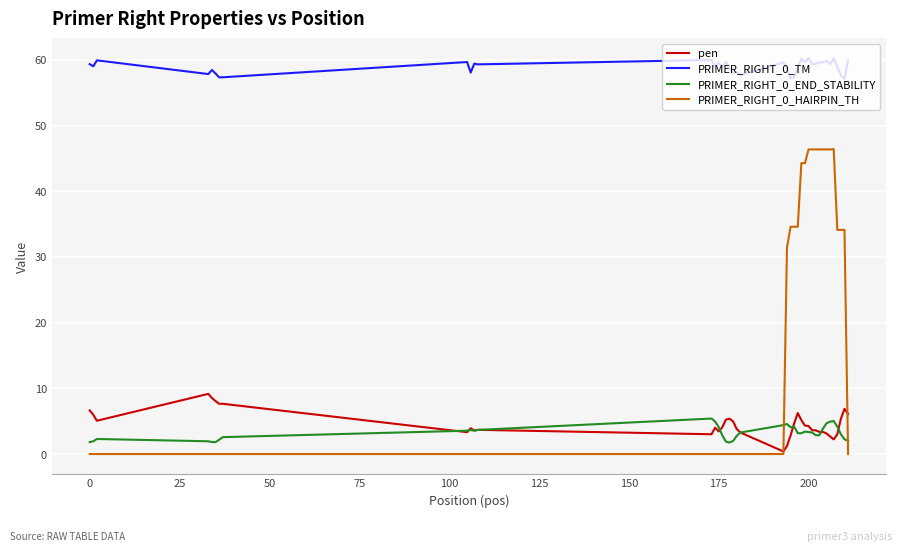

List the series in order of their peak value, lowest first.

PRIMER_RIGHT_0_END_STABILITY, pen, PRIMER_RIGHT_0_HAIRPIN_TH, PRIMER_RIGHT_0_TM